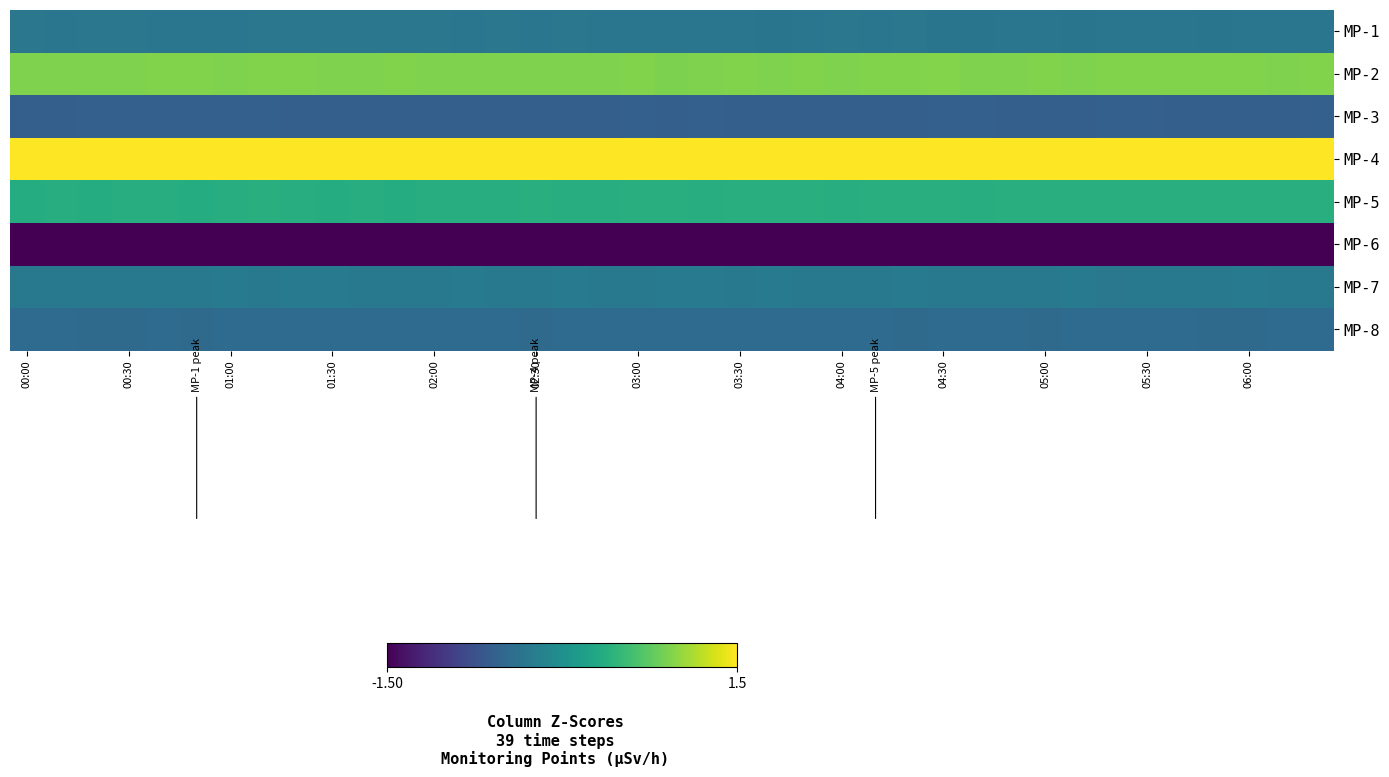

What is the maximum value shown in the chart?

1.9